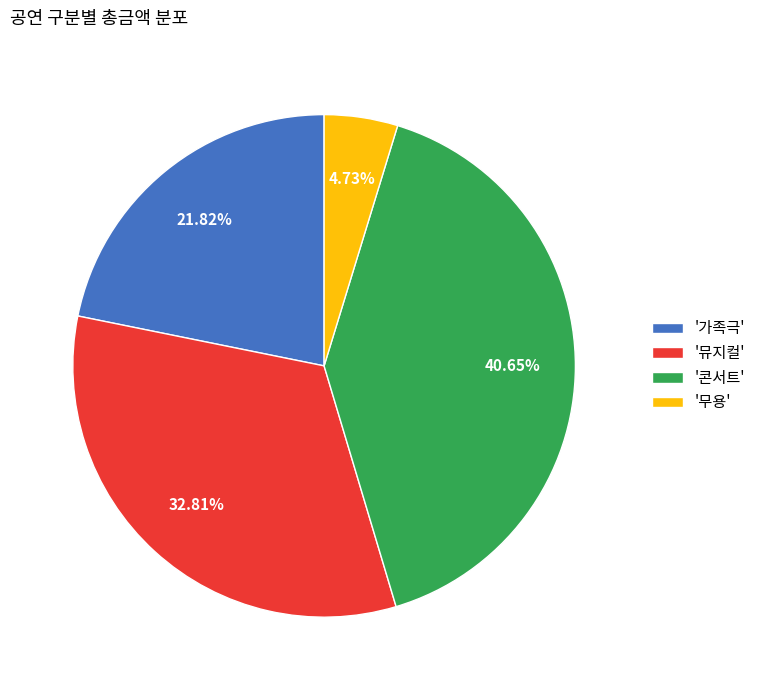

Combined, do '가족극' and '뮤지컬' account for over 50%?

Yes